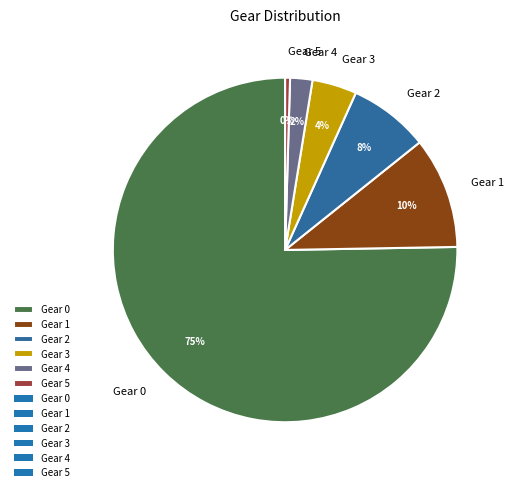

How many slices are in this pie chart?

6